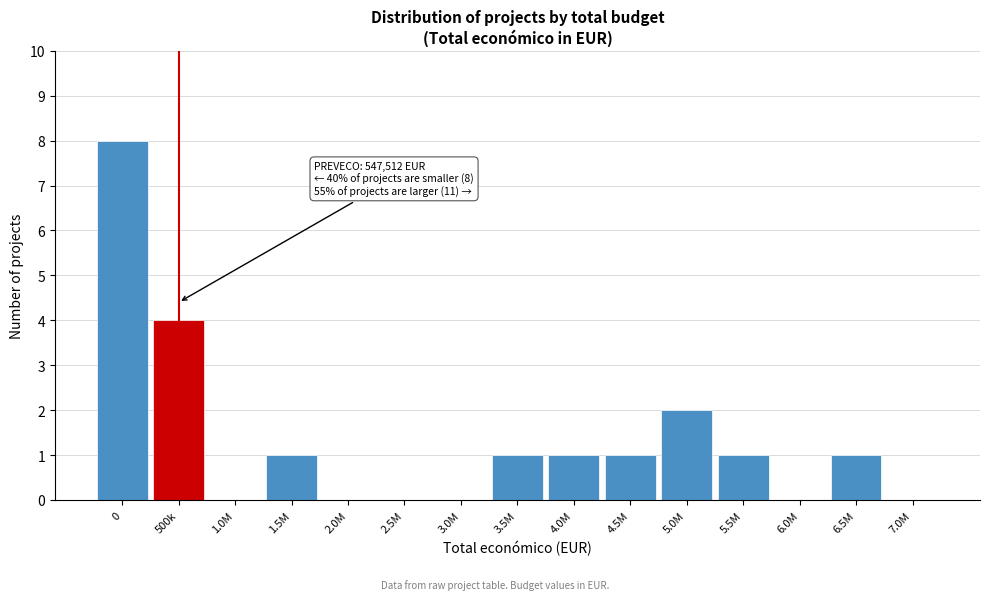

Reading right to left, extract all data points from this chart.

7.0M=0	6.5M=1	6.0M=0	5.5M=1	5.0M=2	4.5M=1	4.0M=1	3.5M=1	3.0M=0	2.5M=0	2.0M=0	1.5M=1	1.0M=0	500k=4	0=8